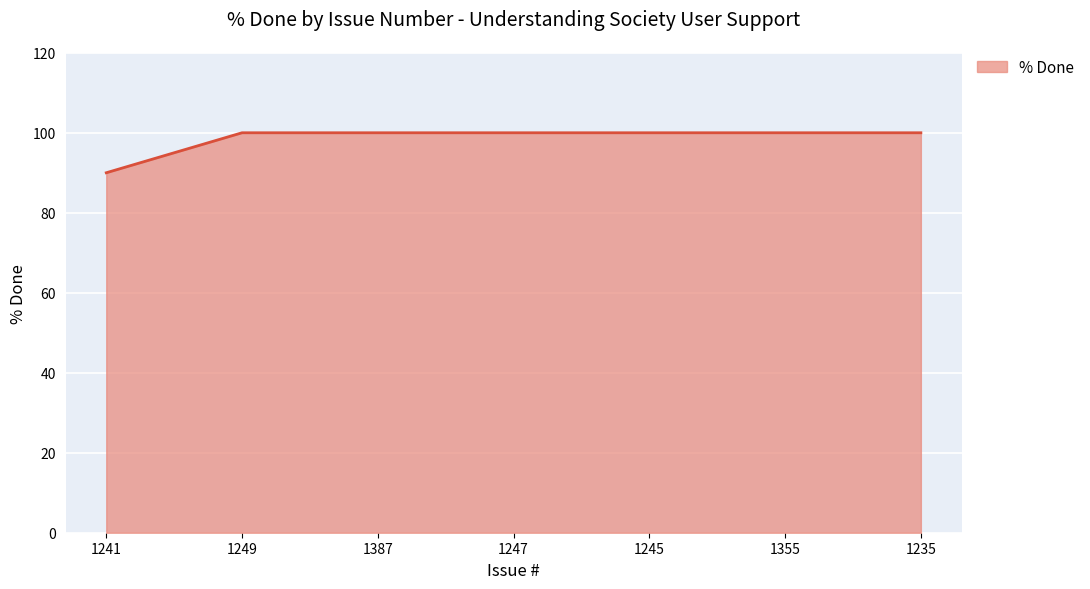

What is the maximum value shown in the chart?

100